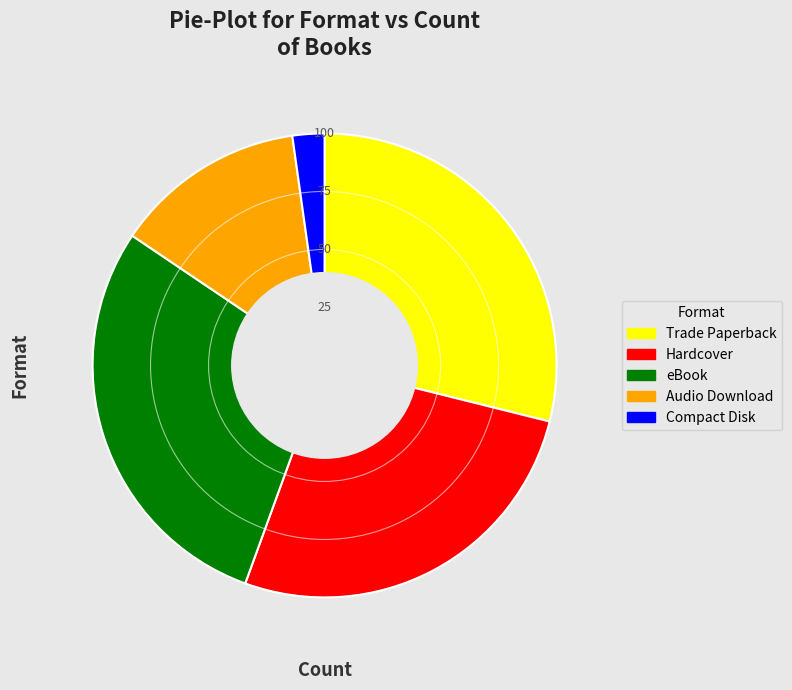

What is the smallest slice in the pie chart?

Compact Disk